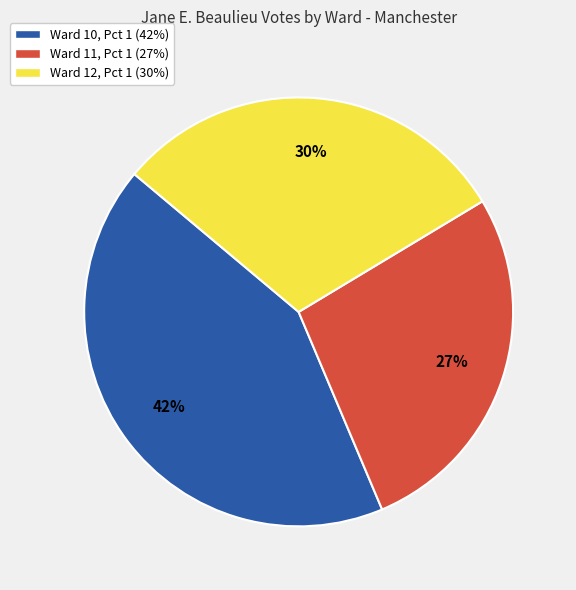

Does any single category account for the majority?

No